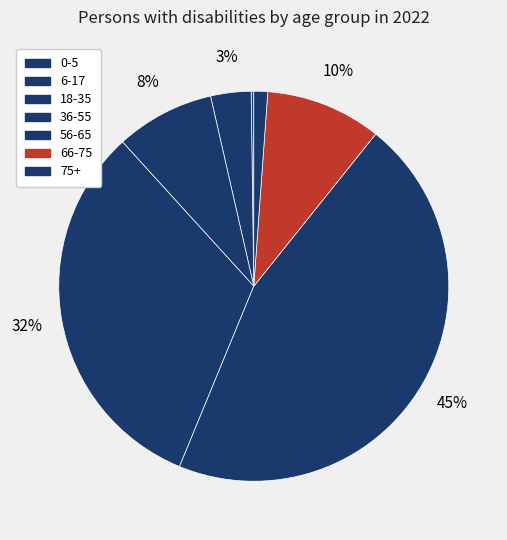

Combined, do 6-17 and 18-35 account for over 50%?

No